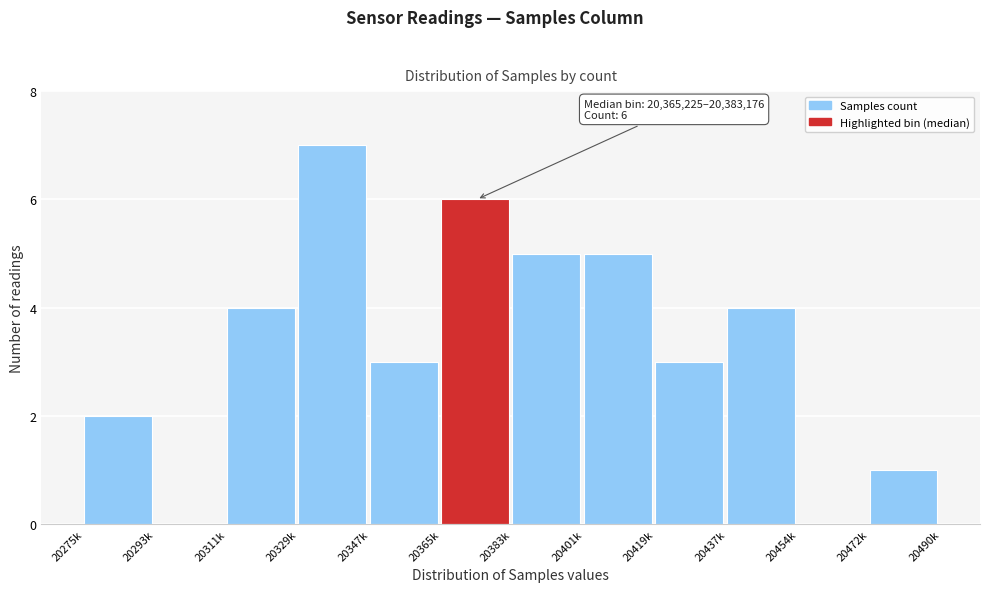

Reading left to right, list all the values displayed in this chart.

20275k=2	20293k=0	20311k=4	20329k=7	20347k=3	20365k=6	20383k=5	20401k=5	20419k=3	20437k=4	20454k=0	20472k=1